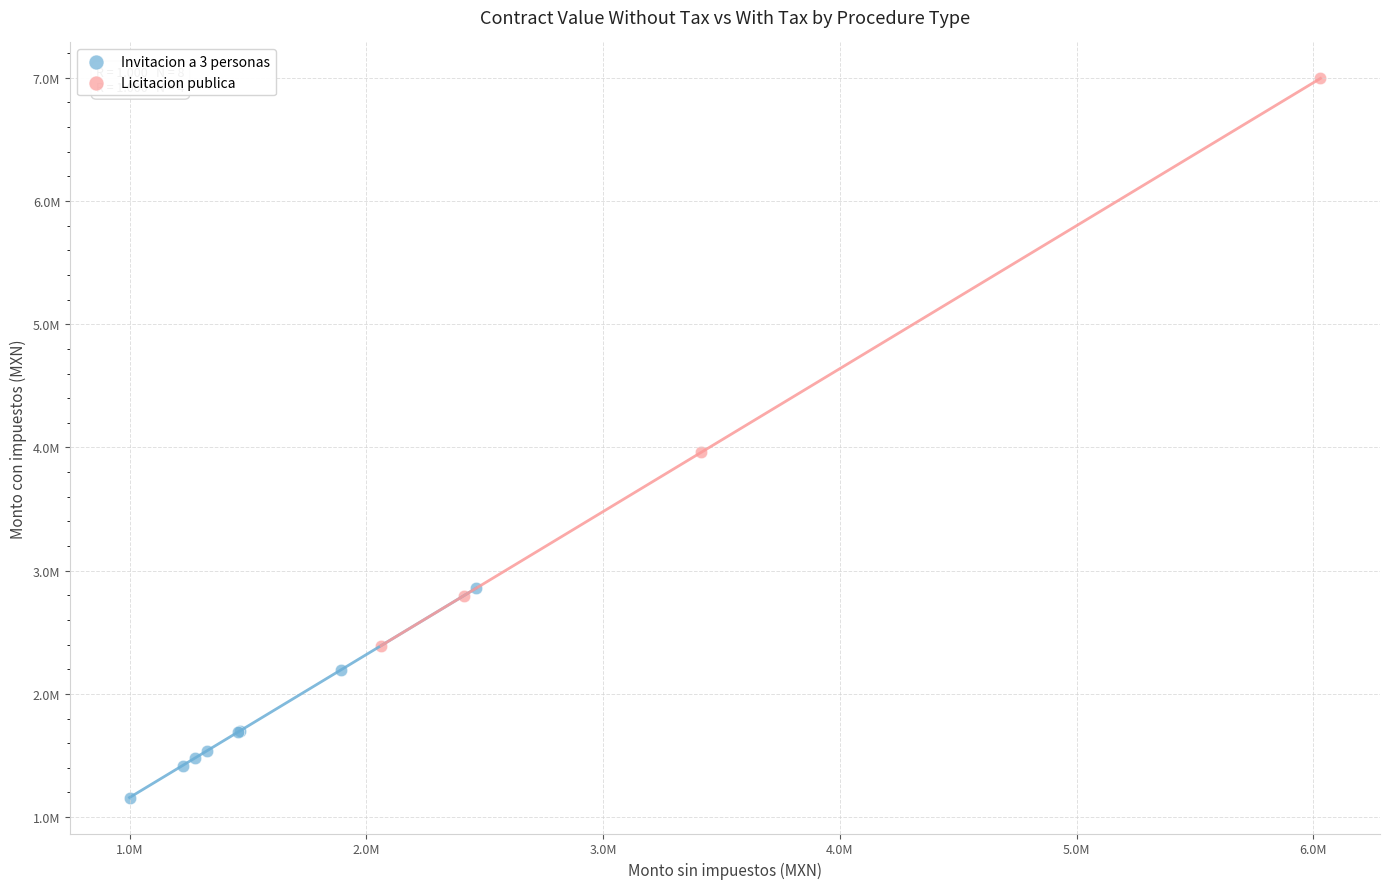

What are all the series names shown in the legend?

Invitacion a 3 personas, Licitacion publica